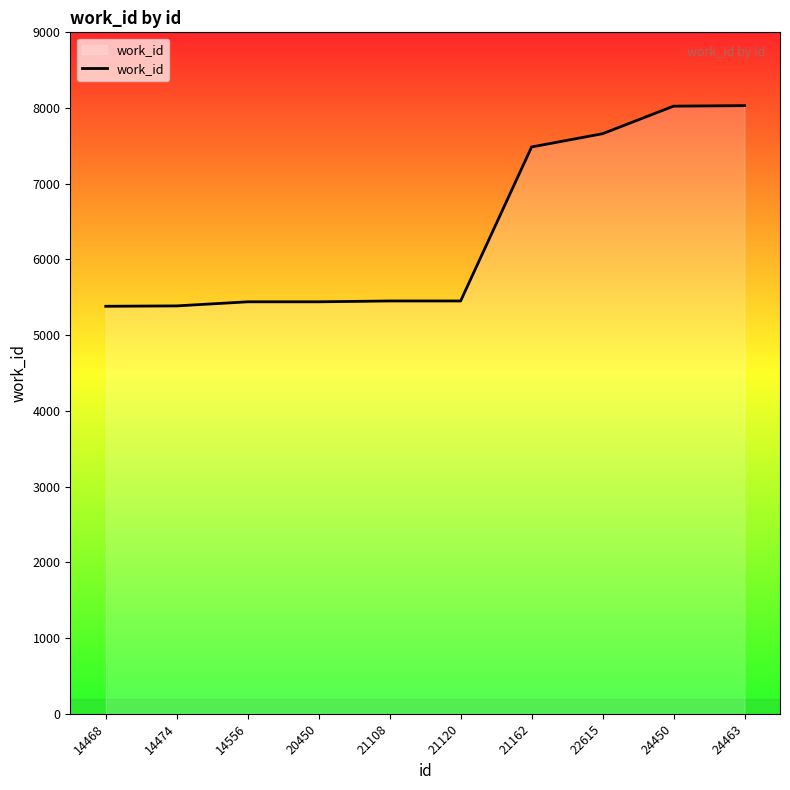

The value at 21108 is 1129. True or false?

False